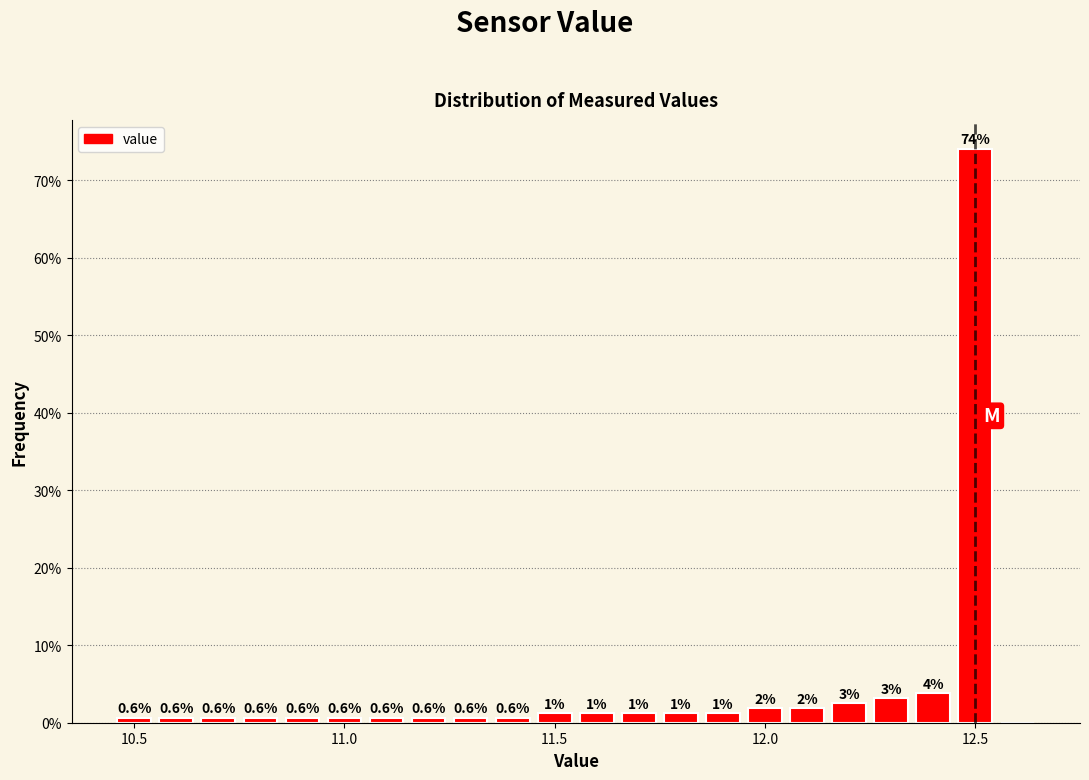

Around what value on the x-axis is the tallest bar? Give the approximate position of its centre, as read against the axis.

12.50